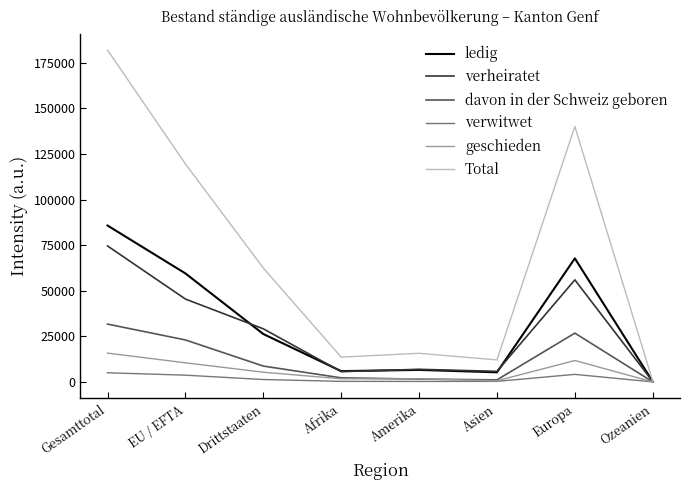

Which series has the largest total across all categories?

Total